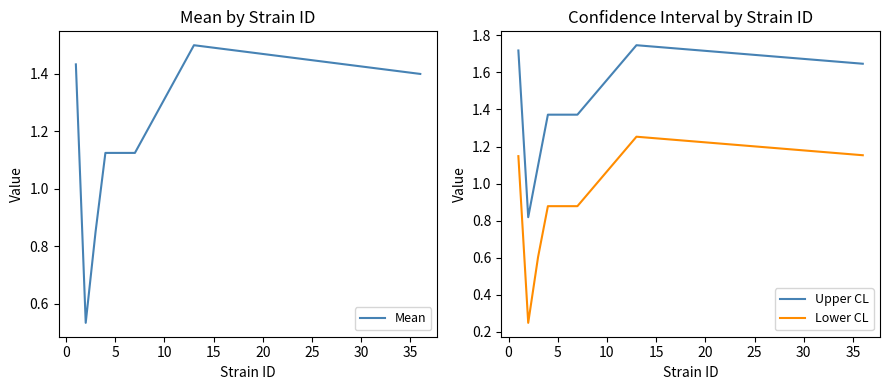

True or false: Upper CL and Lower CL intersect in this chart.

False